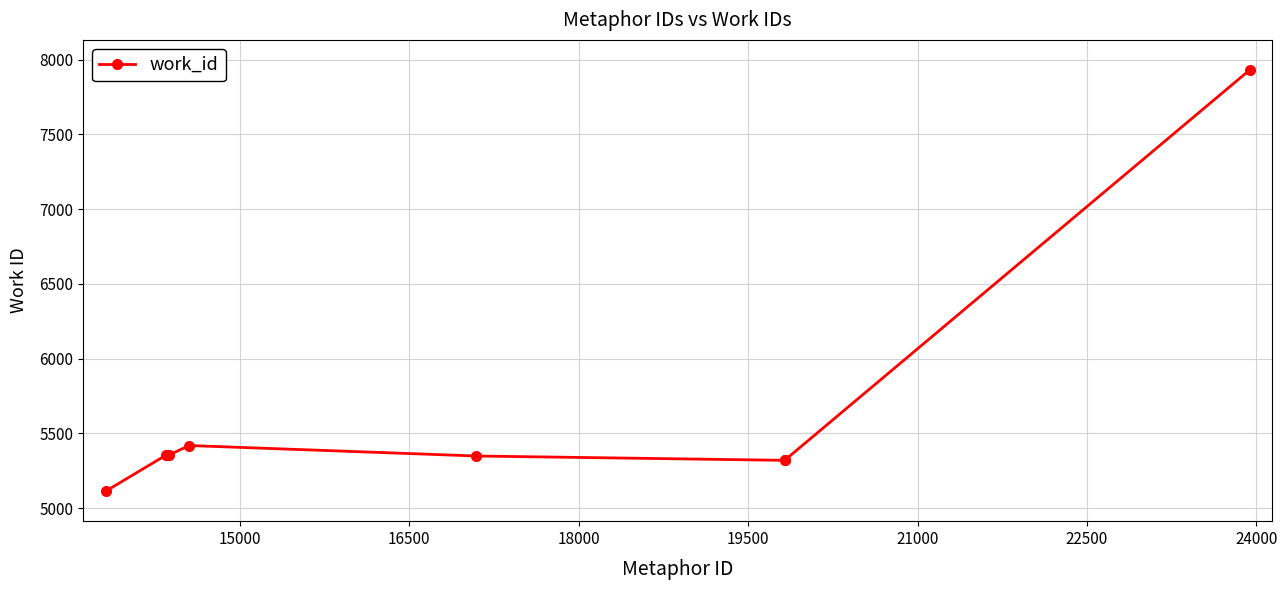

What is the maximum value shown in the chart?

7932